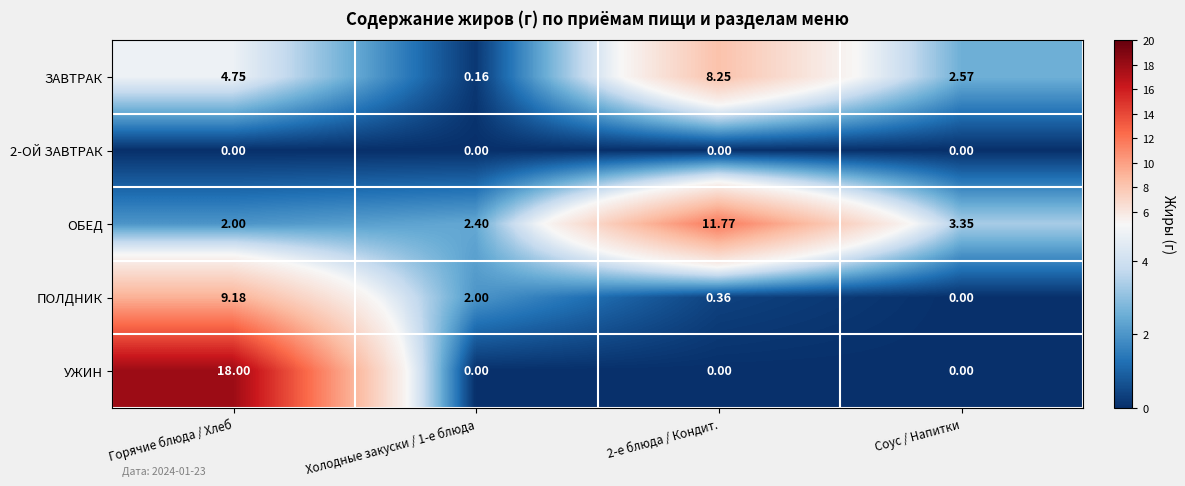

Where does the ПОЛДНИК series first go above 2?

Горячие блюда / Хлеб